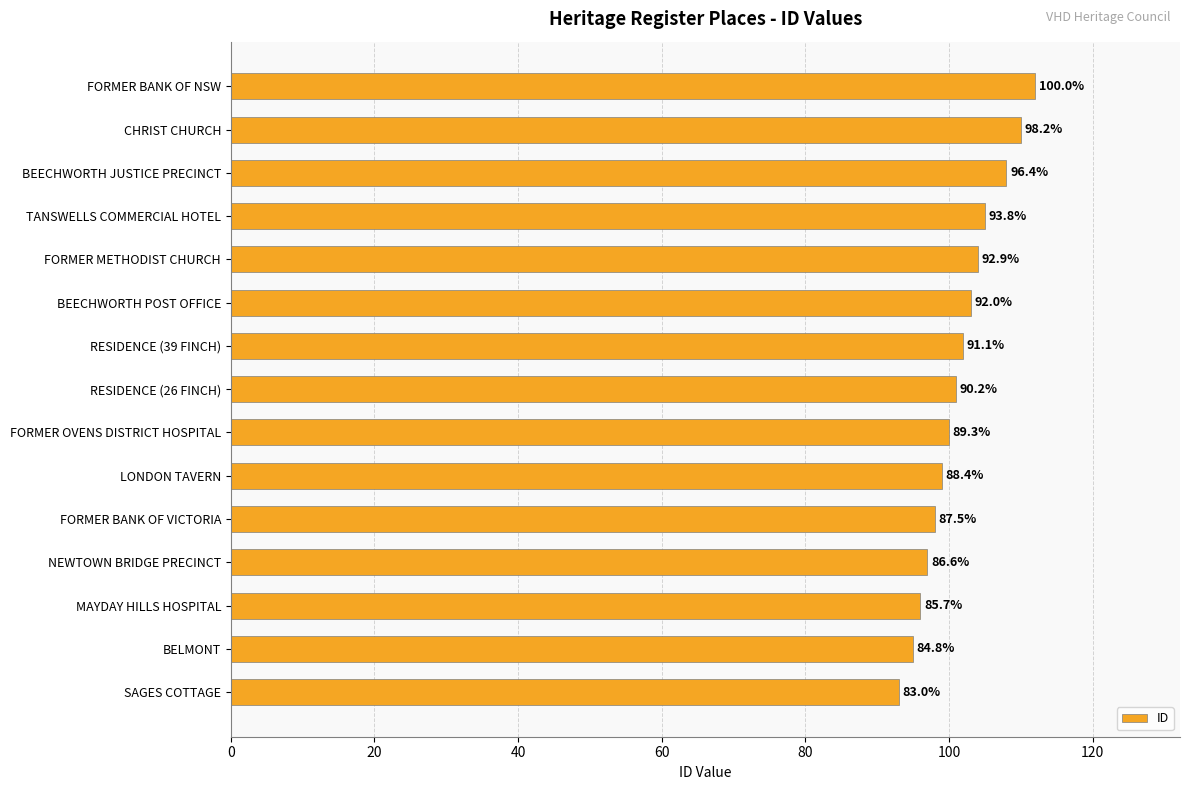

Where does the data first go above 101?

RESIDENCE (39 FINCH)